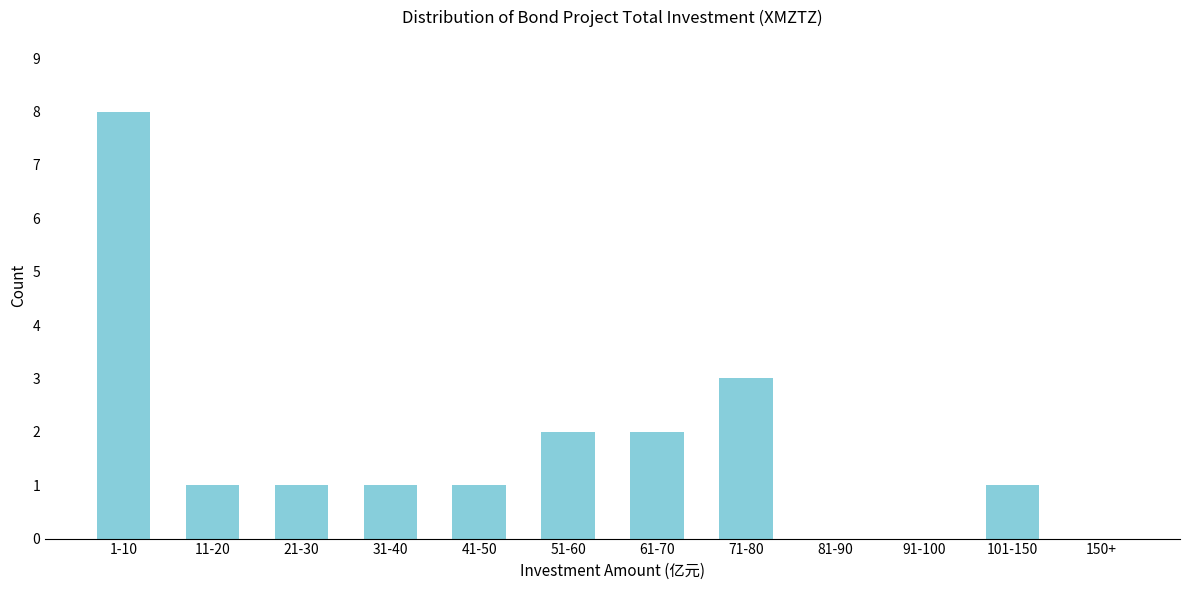

Reading left to right, what are all the values shown in this chart?

1-10=8	11-20=1	21-30=1	31-40=1	41-50=1	51-60=2	61-70=2	71-80=3	81-90=0	91-100=0	101-150=1	150+=0